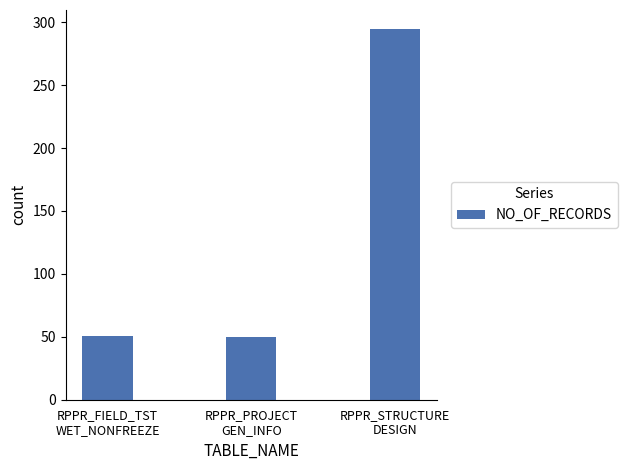

What is the ratio of the value at RPPR_PROJECT
GEN_INFO to the value at RPPR_FIELD_TST
WET_NONFREEZE?

1.0